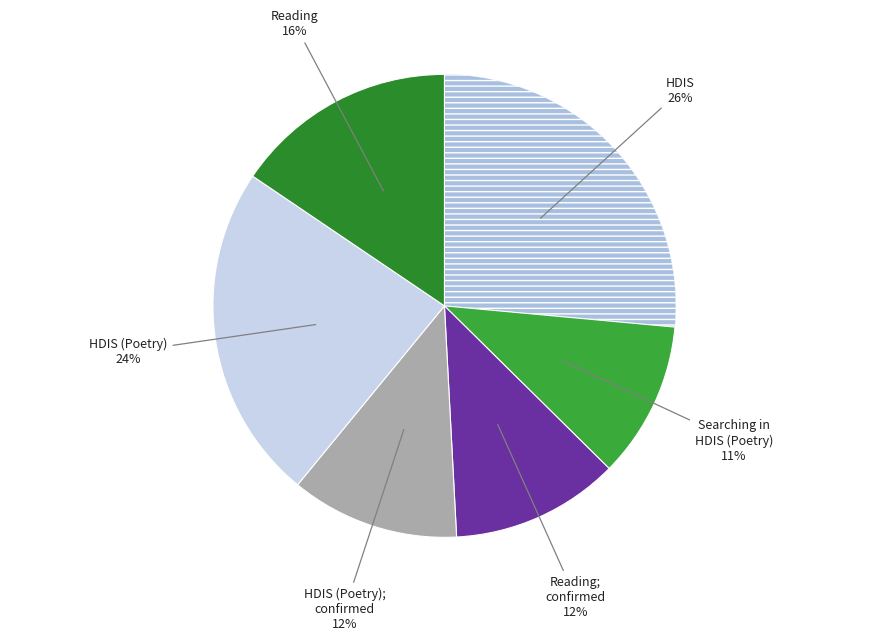

How many segments does this pie chart have?

6